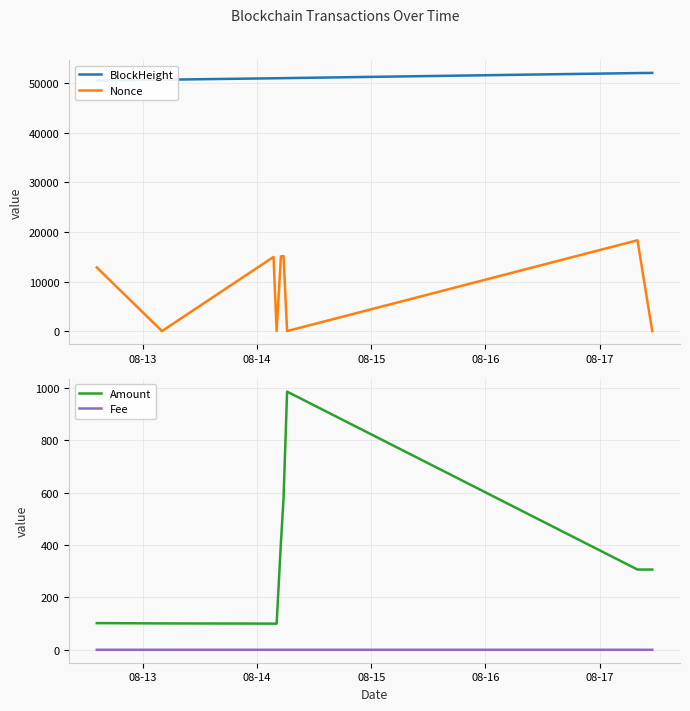

True or false: Fee and BlockHeight cross at least once.

False